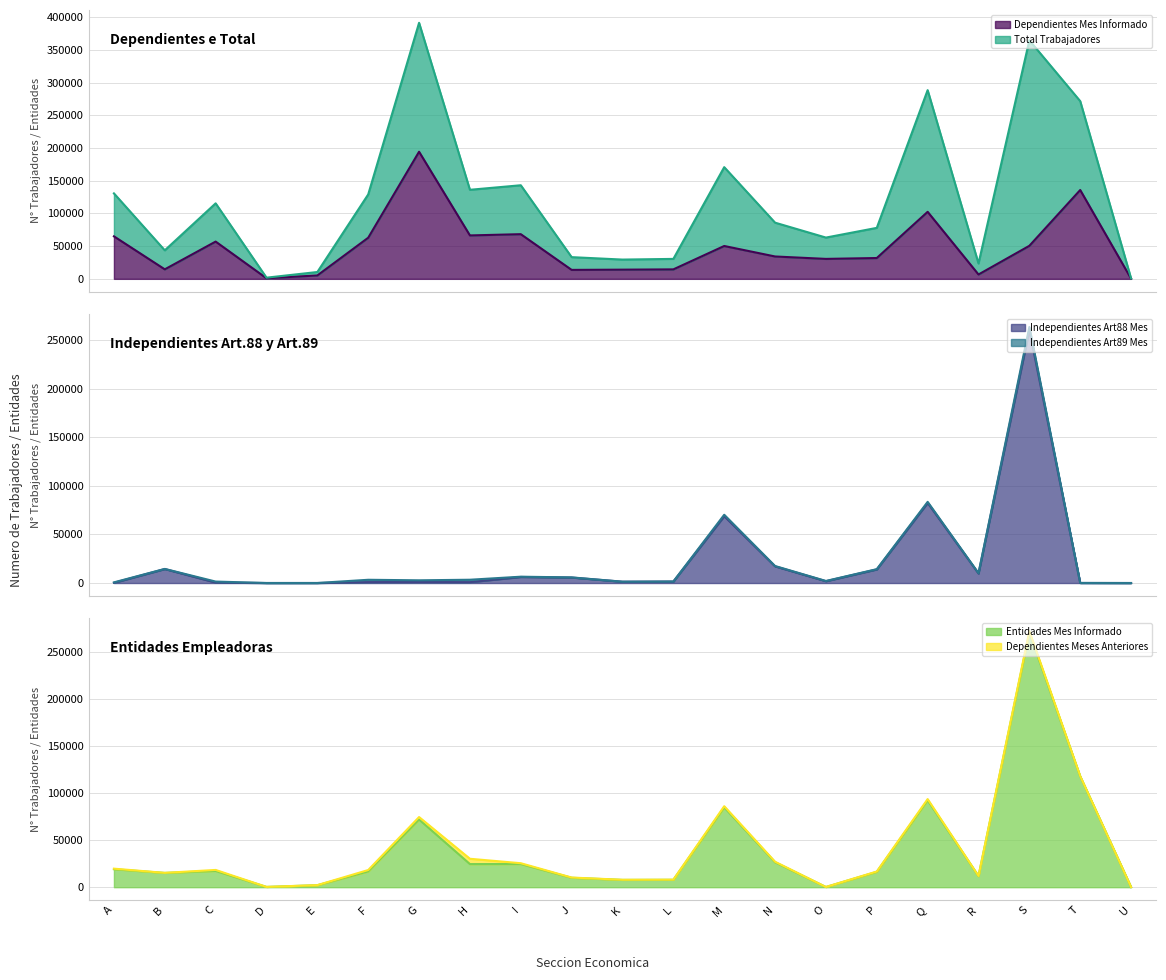

What is the maximum value for Dependientes Mes Informado?

194406